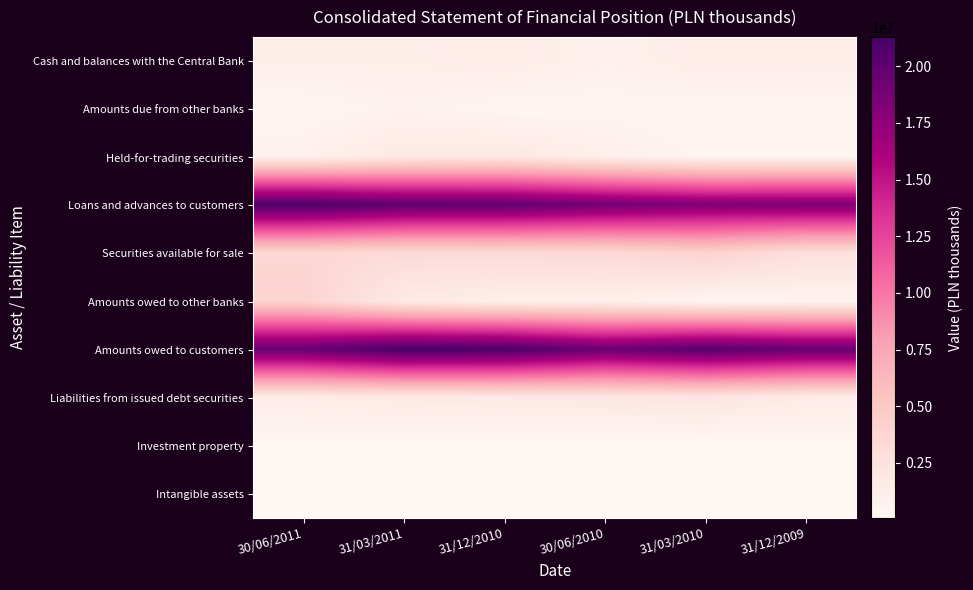

What is the difference between the highest and lowest values at 31/12/2009?

19535326